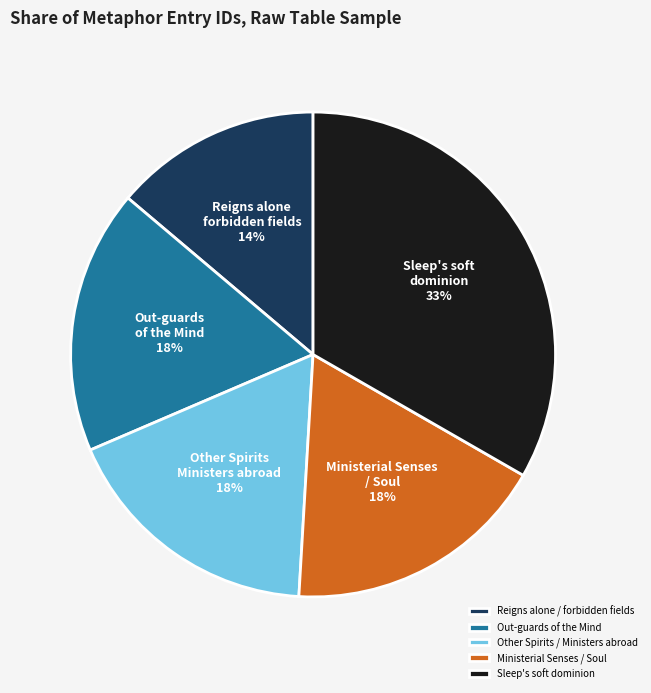

What percentage is the Reigns alone / forbidden fields slice, to the nearest percent?

14%